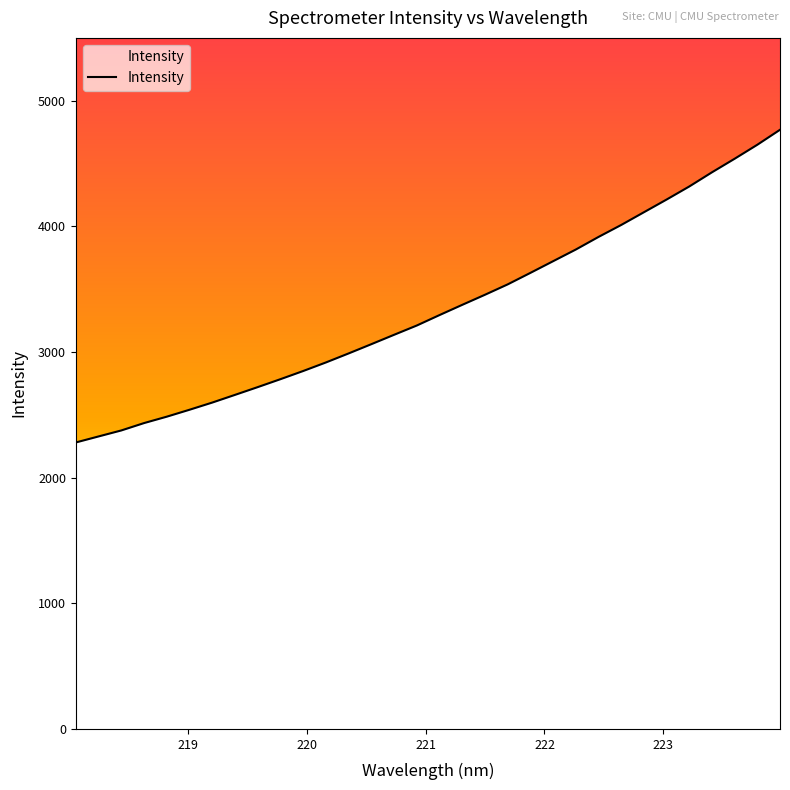

What is the smallest value displayed?

2280.1